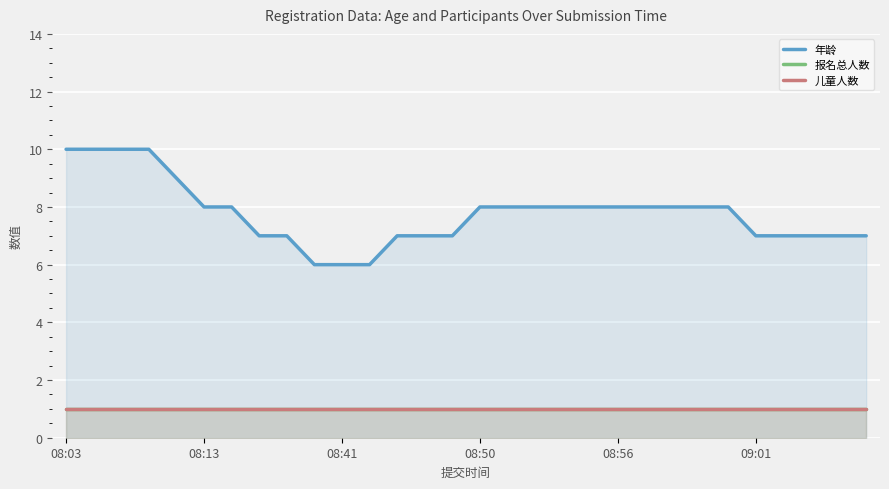

How many series are shown in this chart?

3